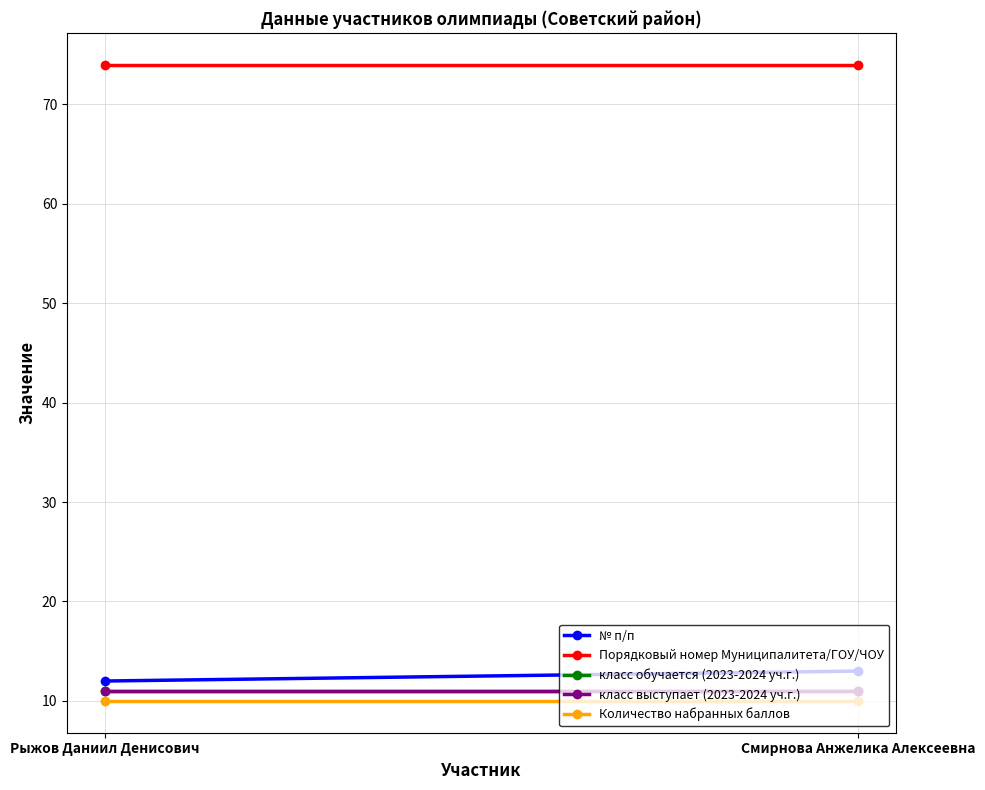

How many categories are shown in the chart?

2